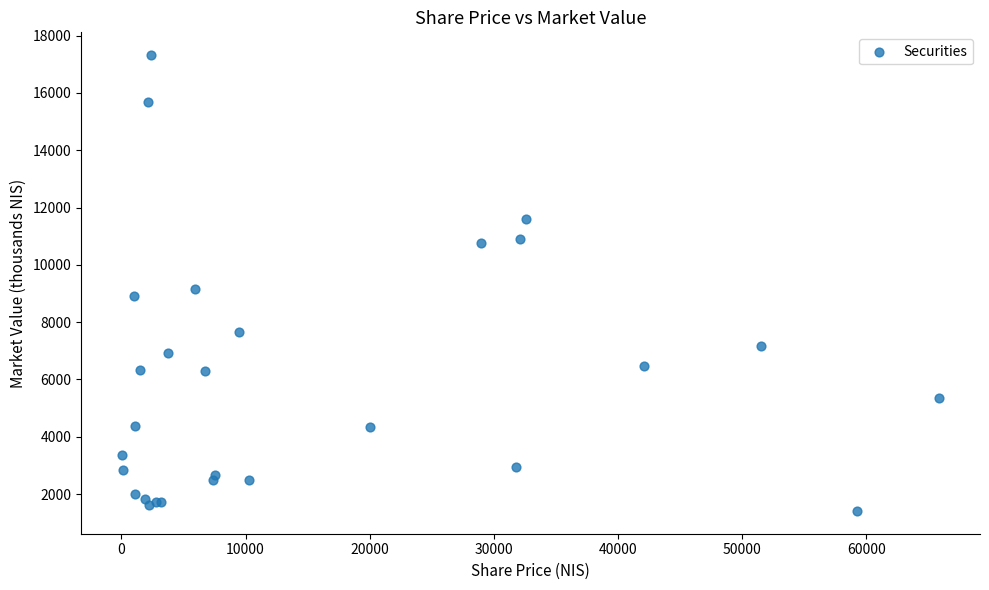

What Y value in the scatter plot is closest to 9366?

9146.0